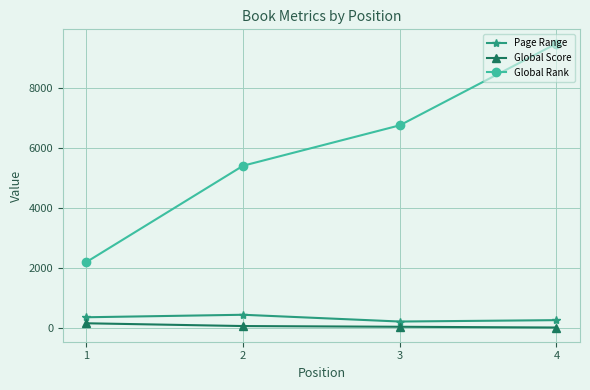

True or false: Page Range has more than 2 interior local peaks.

False